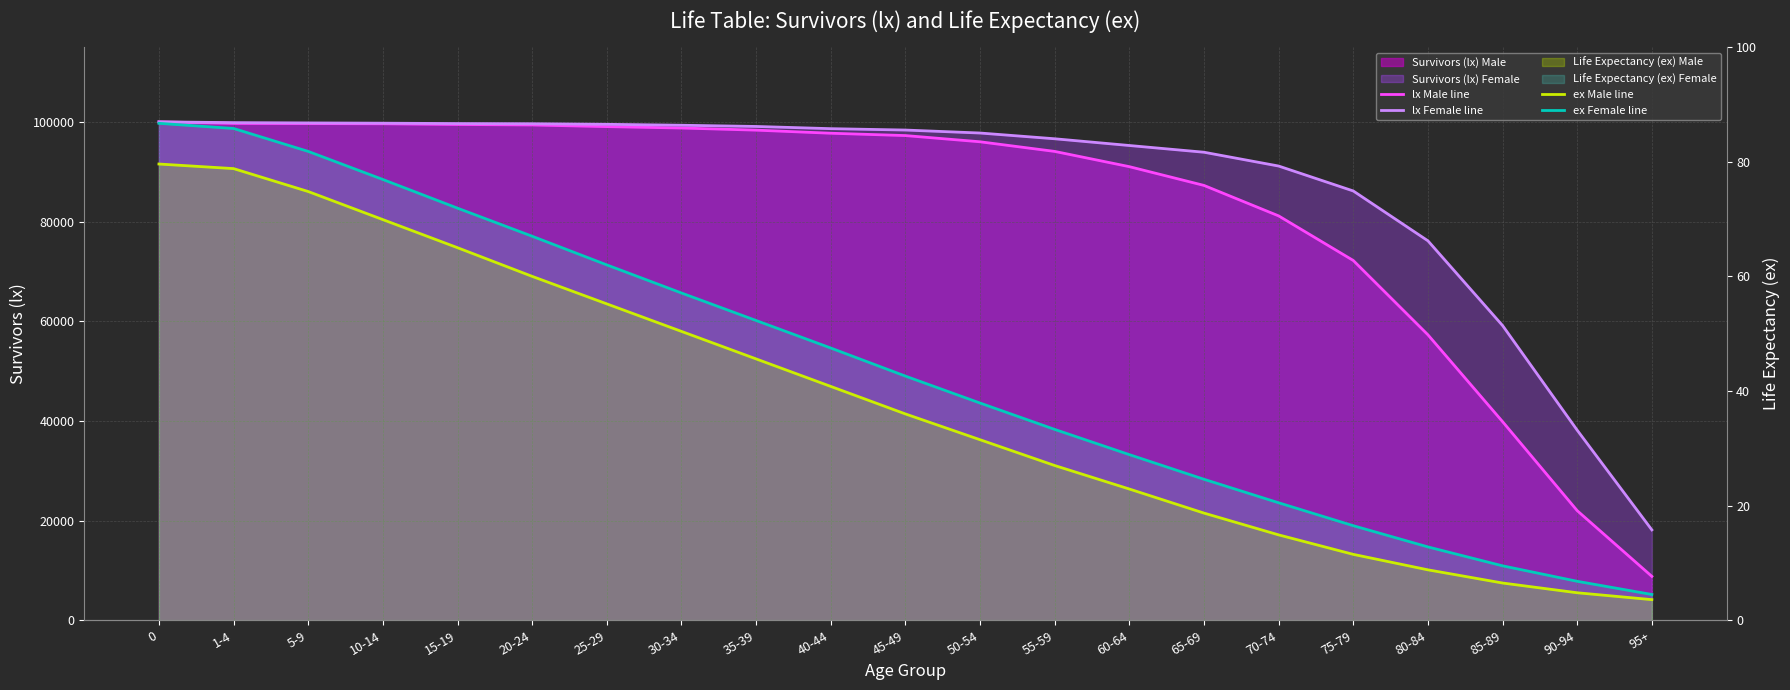

What is the label of the 5th point from the left?

15-19